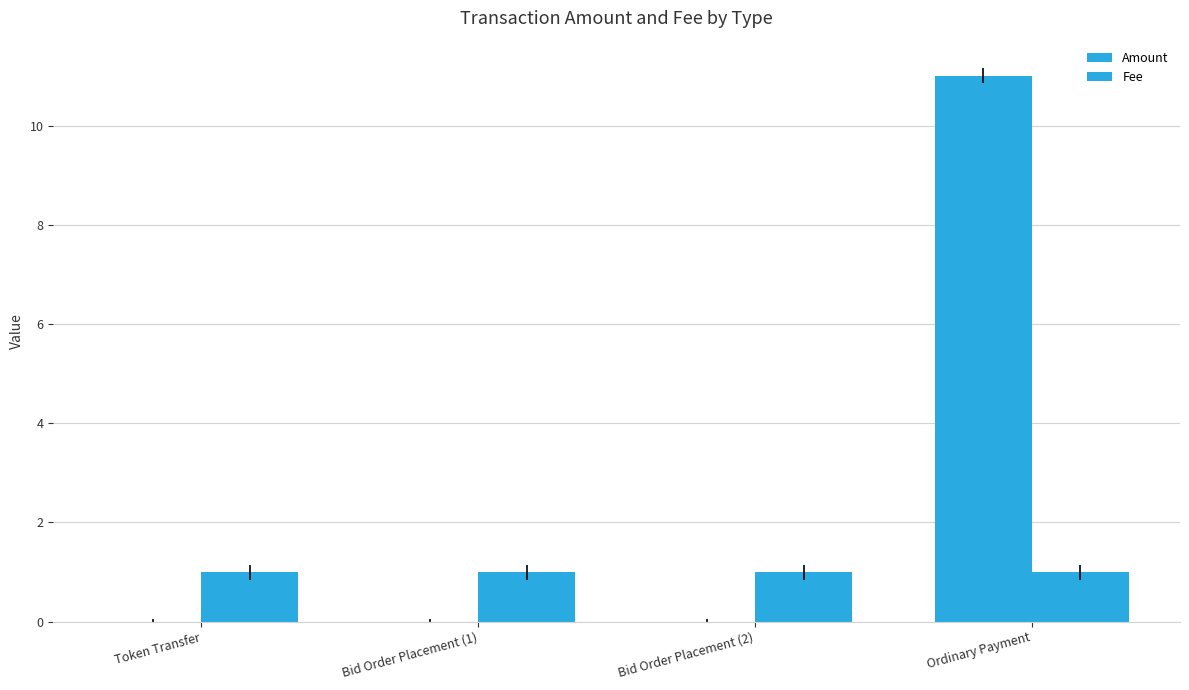

Count the number of categories in the chart.

4